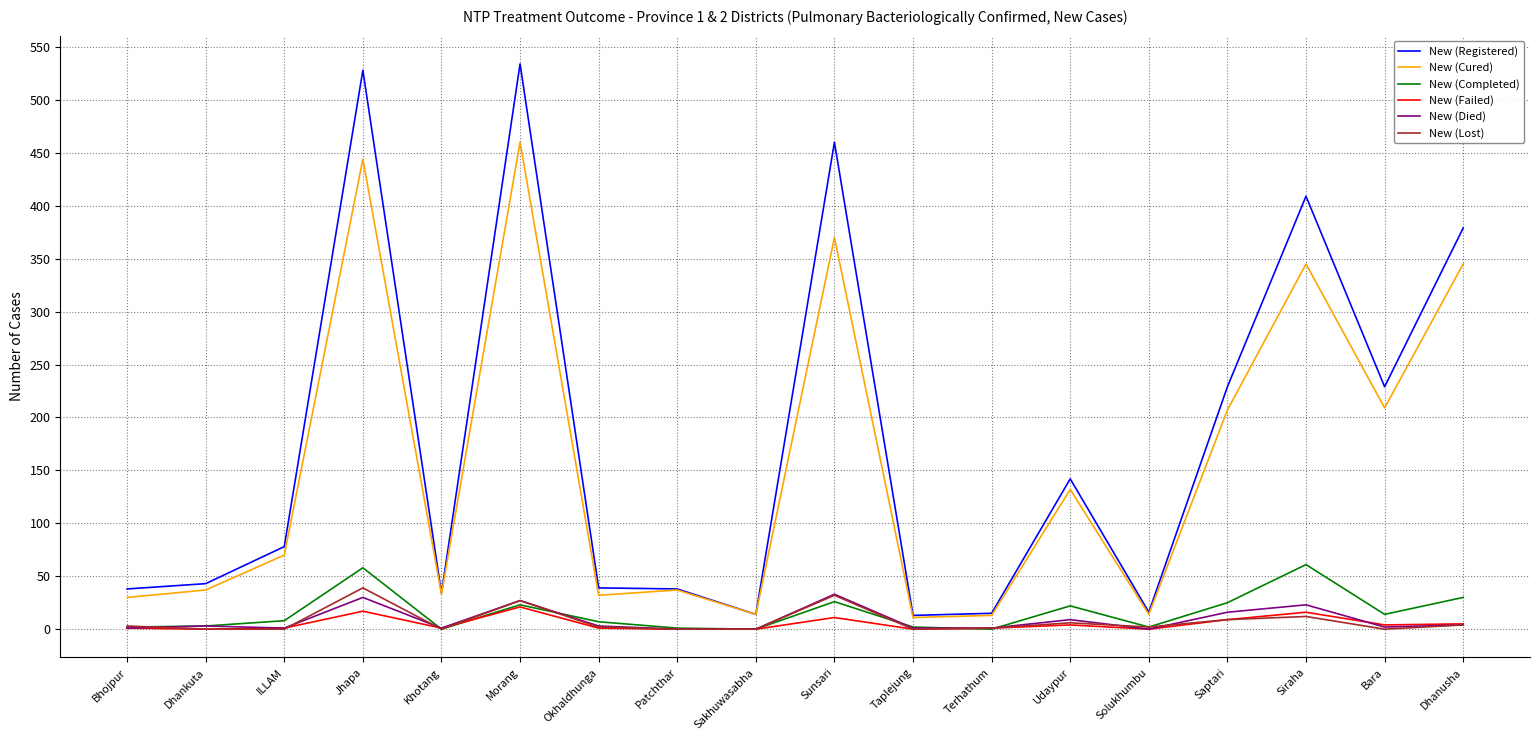

Is the value of New (Died) at Saptari greater than the value of New (Lost) at Okhaldhunga?

Yes